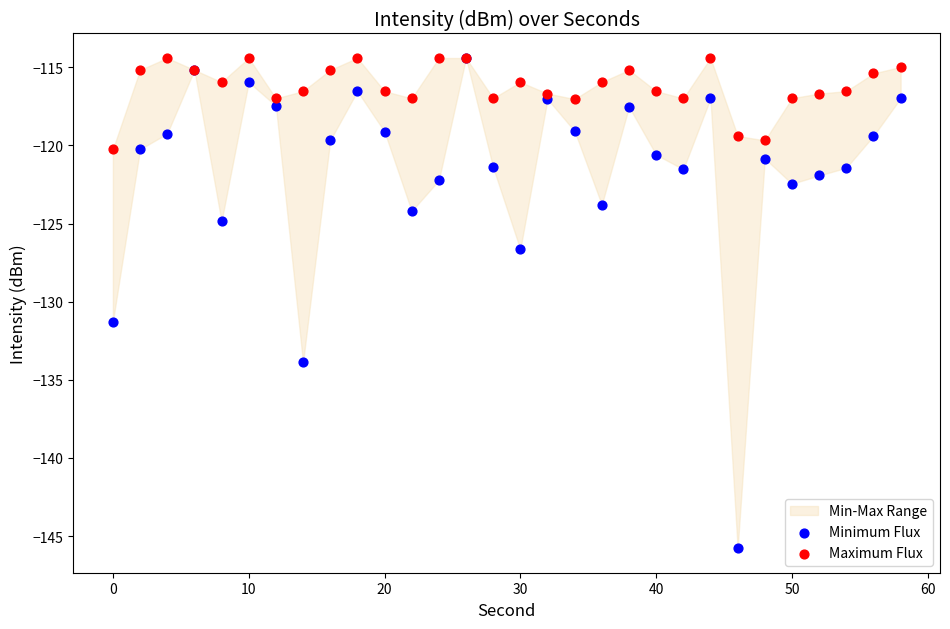

Across all series, what Y value is closest to -130?

-131.3